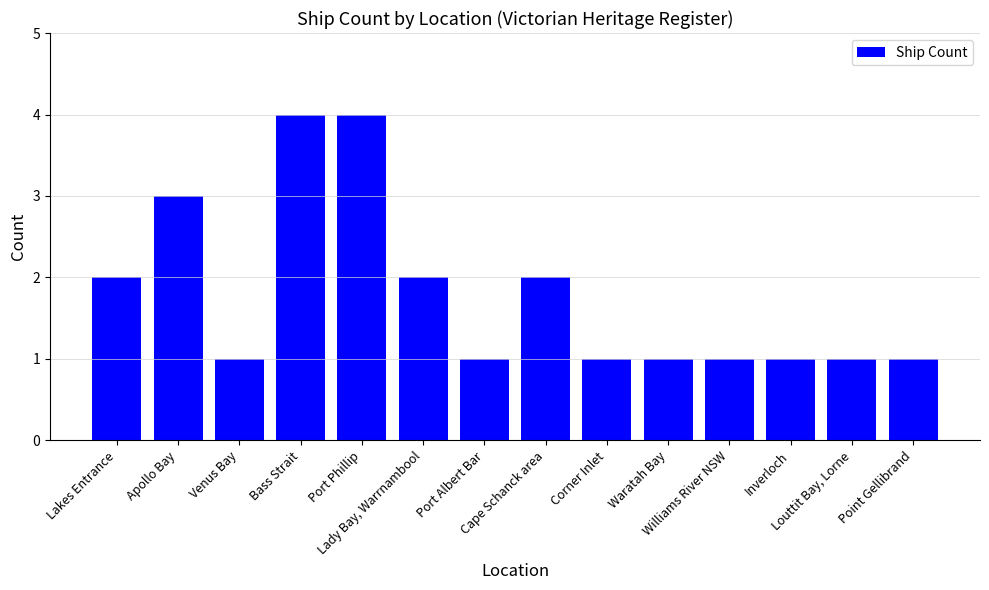

What is the maximum value shown in the chart?

4